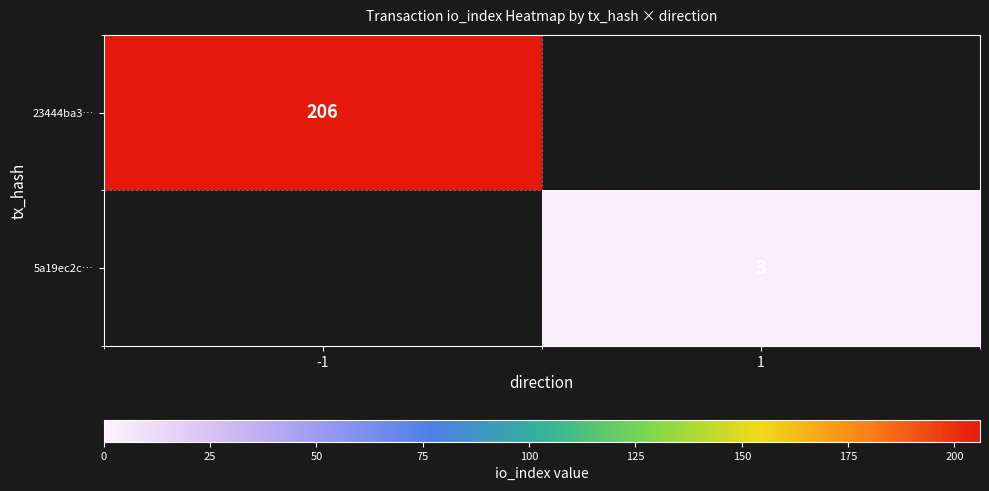

True or false: 23444ba3… has a value of 206 at -1.

True